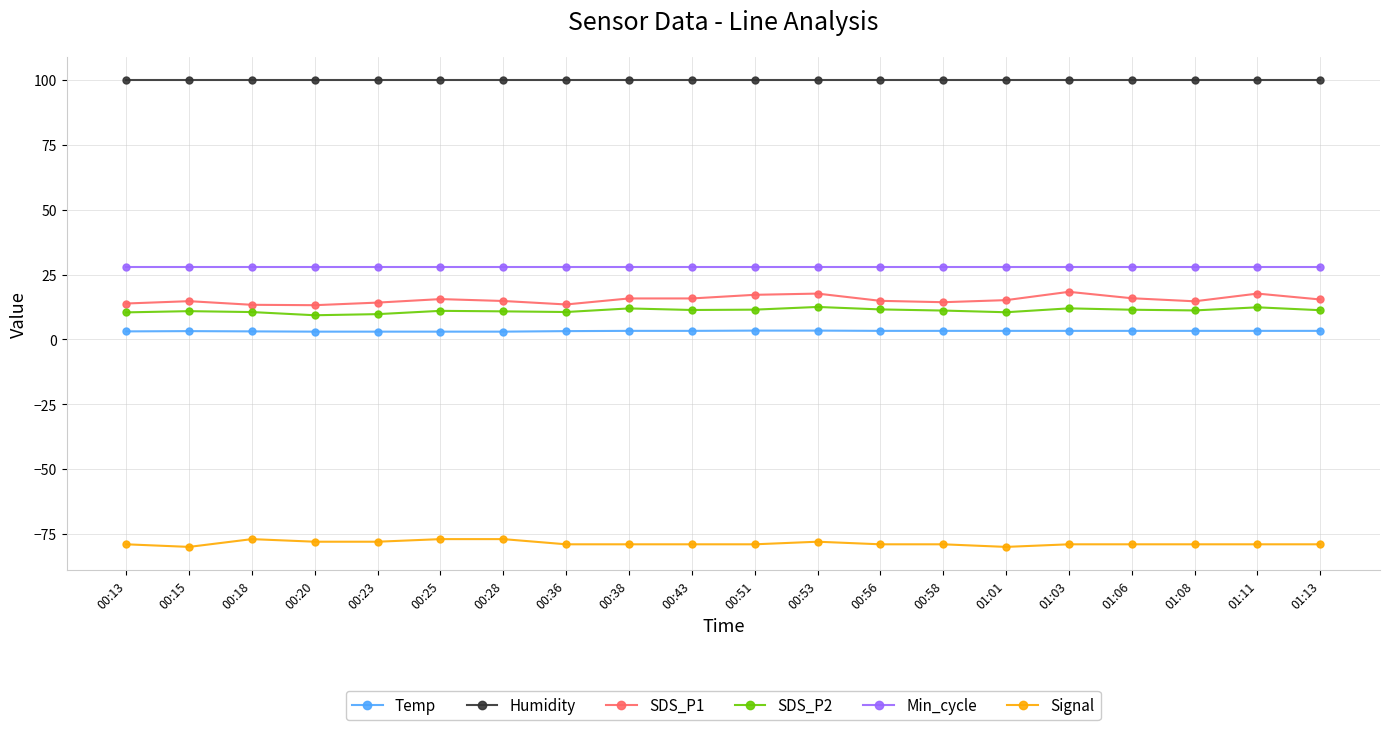

What is the minimum value shown in the chart?

-80.0